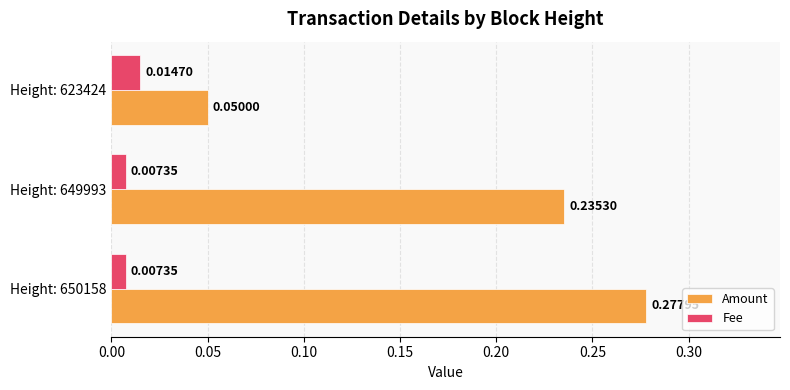

Rank the series by their maximum value, from lowest to highest.

Fee, Amount